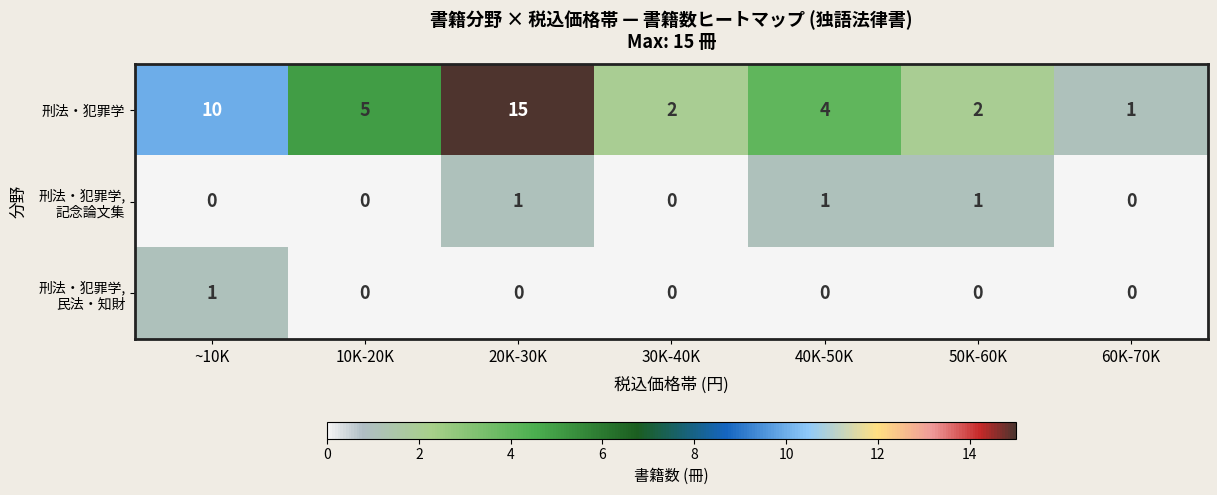

What is the total value across all series at ~10K?

11